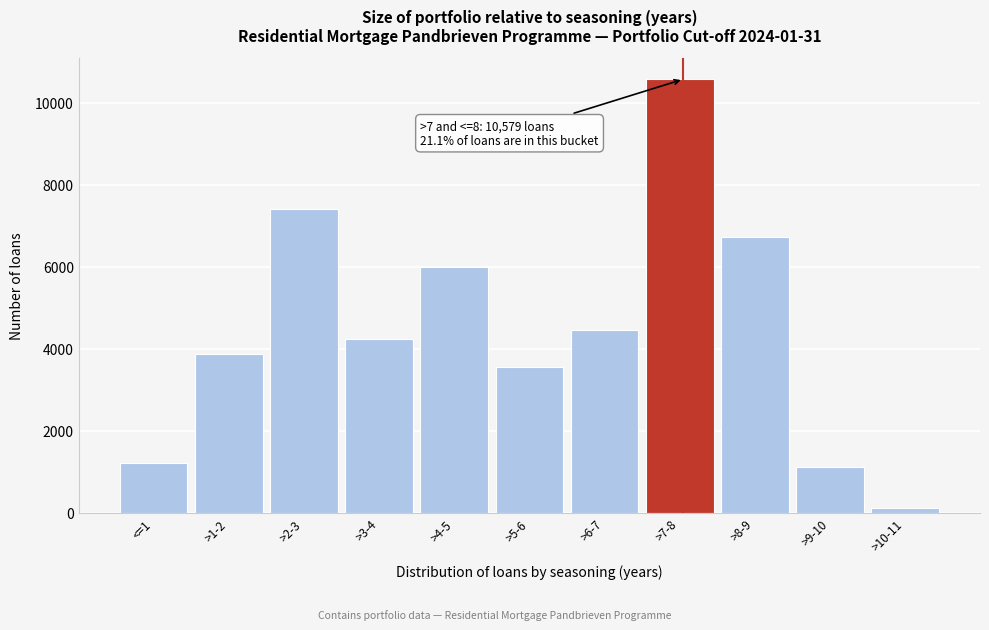

Reading right to left, what are all the values shown in this chart?

124	1104	6719	10579	4450	3550	5999	4248	7415	3869	1207